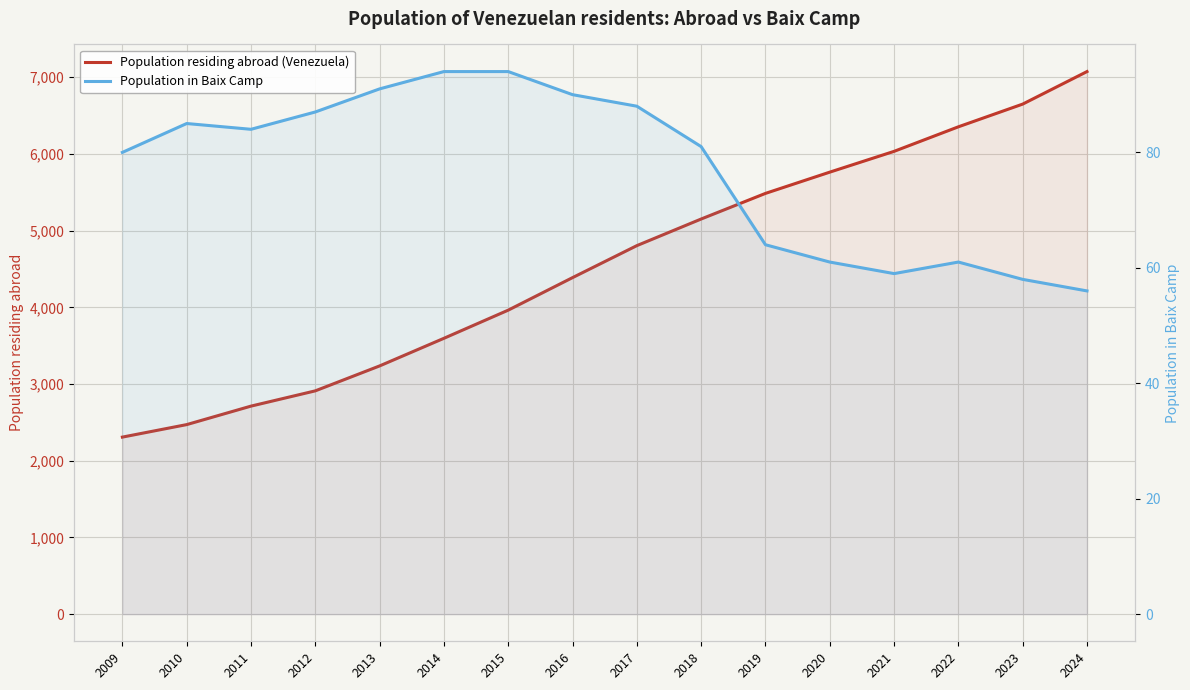

Reading right to left, list all the values displayed in this chart.

Population residing abroad (Venezuela): 2024=7073	2023=6649	2022=6353	2021=6033	2020=5762	2019=5485	2018=5151	2017=4804	2016=4387	2015=3963	2014=3596	2013=3236	2012=2911	2011=2712	2010=2471	2009=2308
Population in Baix Camp: 2024=56	2023=58	2022=61	2021=59	2020=61	2019=64	2018=81	2017=88	2016=90	2015=94	2014=94	2013=91	2012=87	2011=84	2010=85	2009=80